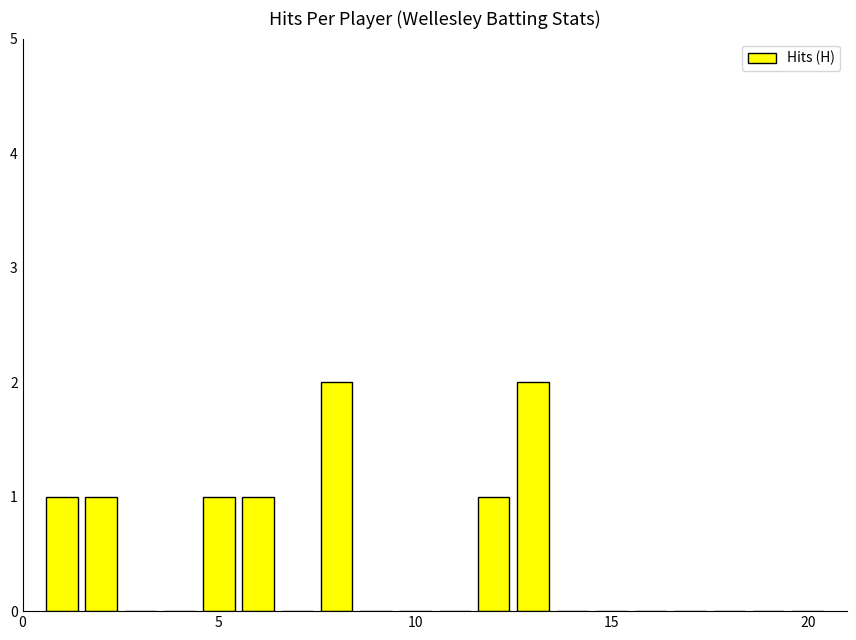

What is the sum of all values?

9